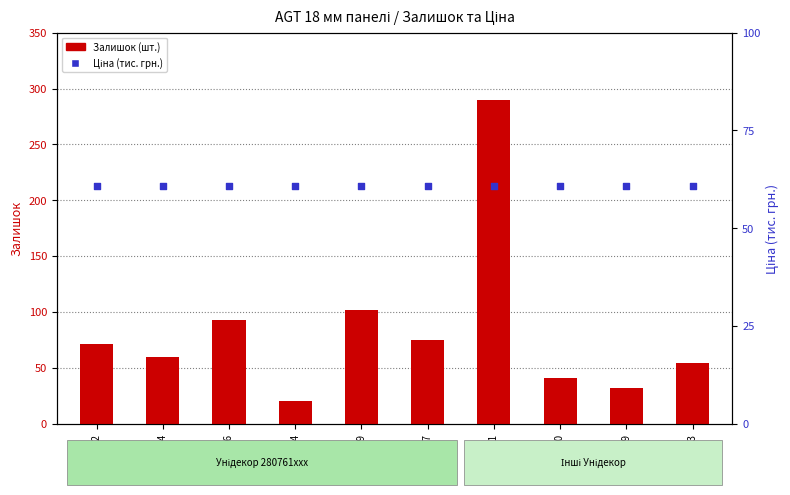

Is the value of Ціна (тис. грн.) at 280760923 greater than the value of Залишок at 280761056?

No